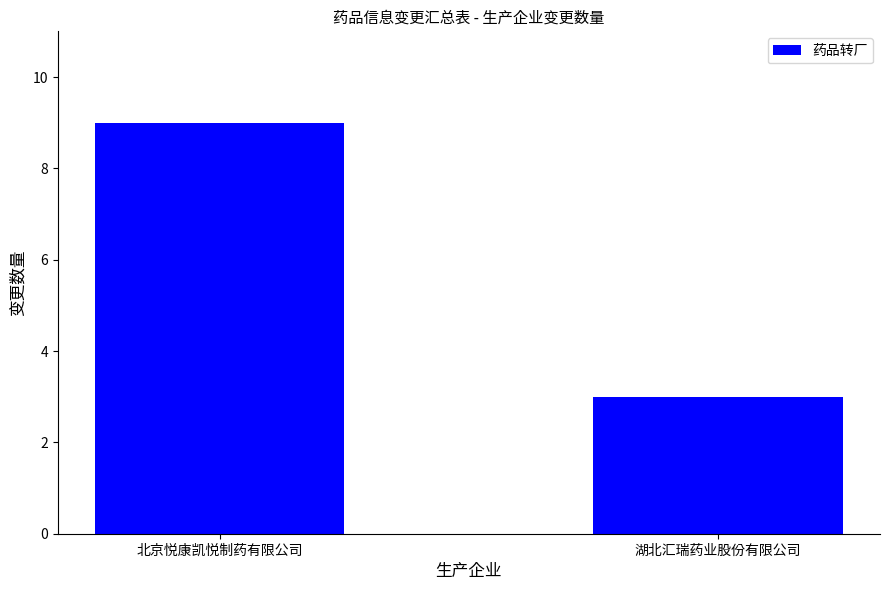

Read the value at 湖北汇瑞药业股份有限公司.

3